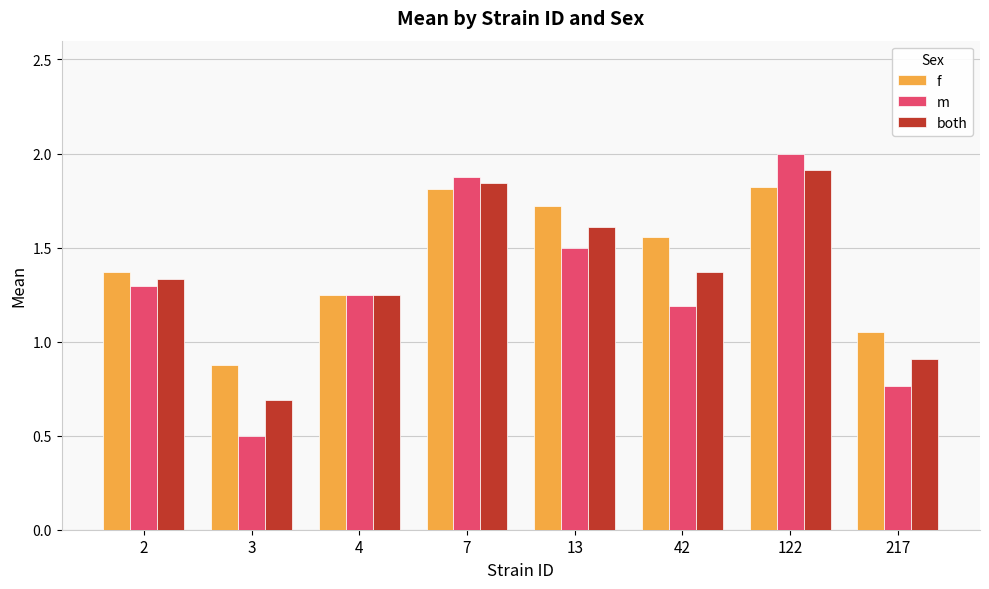

Which label corresponds to the largest value in the chart?

122